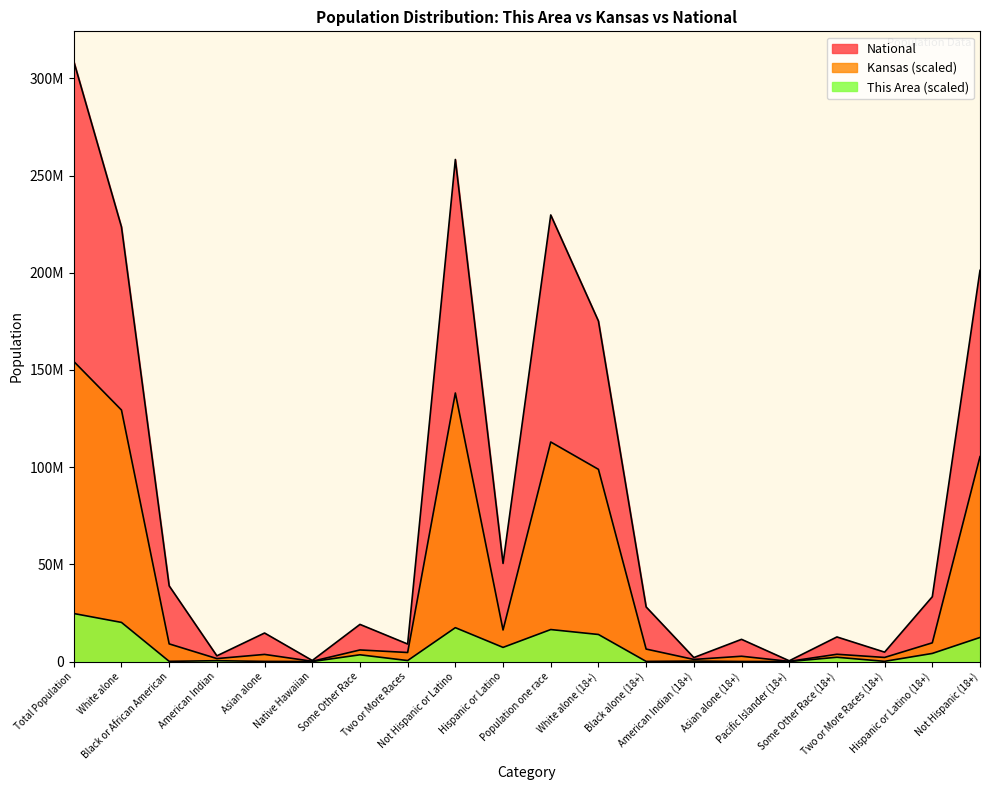

Reading right to left, transcribe all the data shown in this chart.

This Area: Not Hispanic (18+)=12383199.4	Hispanic or Latino (18+)=4172237.0	Two or More Races (18+)=100133.7	Some Other Race (18+)=2202941.1	Pacific Islander (18+)=0.0	Asian alone (18+)=33377.9	American Indian (18+)=233645.3	Black alone (18+)=66755.8	White alone (18+)=13918582.6	Population one race=16455302.7	Hispanic or Latino=7276381.3	Not Hispanic or Latino=17423261.7	Two or More Races=500668.4	Some Other Race=3471301.2	Native Hawaiian=0.0	Asian alone=66755.8	American Indian=433912.6	Black or African American=100133.7	White alone=20126871.3	Total Population=24699643.0
Kansas: Not Hispanic (18+)=105412653.9	Hispanic or Latino (18+)=9627852.5	Two or More Races (18+)=2107455.5	Some Other Race (18+)=3744507.5	Pacific Islander (18+)=83865.4	Asian alone (18+)=2727518.2	American Indian (18+)=1082025.6	Black alone (18+)=6421219.6	White alone (18+)=98873914.6	Population one race=112933050.9	Hispanic or Latino=16234279.3	Not Hispanic or Latino=138138489.7	Two or More Races=4649550.1	Some Other Race=5958607.4	Native Hawaiian=121090.8	Asian alone=3666377.5	American Indian=1523103.3	Black or African American=9082565.3	White alone=129371474.7	Total Population=154372769.0
National: Not Hispanic (18+)=201217368.0	Hispanic or Latino (18+)=33346703.0	Two or More Races (18+)=4840677.0	Some Other Race (18+)=12651574.0	Pacific Islander (18+)=382409.0	Asian alone (18+)=11422616.0	American Indian (18+)=2043876.0	Black alone (18+)=28088003.0	White alone (18+)=175134916.0	Population one race=229723394.0	Hispanic or Latino=50477594.0	Not Hispanic or Latino=258267944.0	Two or More Races=9009073.0	Some Other Race=19107368.0	Native Hawaiian=540013.0	Asian alone=14674252.0	American Indian=2932248.0	Black or African American=38929319.0	White alone=223553265.0	Total Population=308745538.0